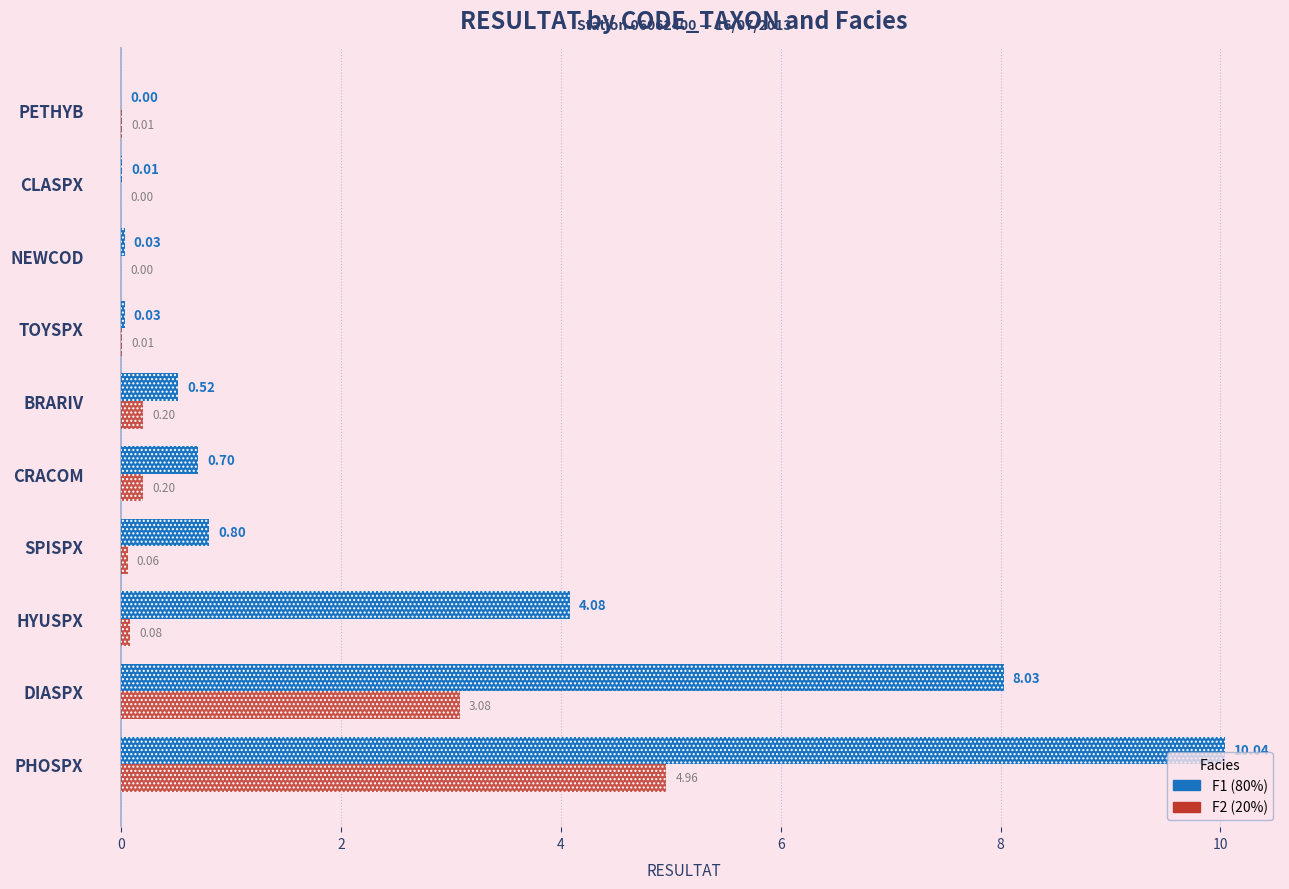

True or false: F2 has a value of 2.8 at 12.

False